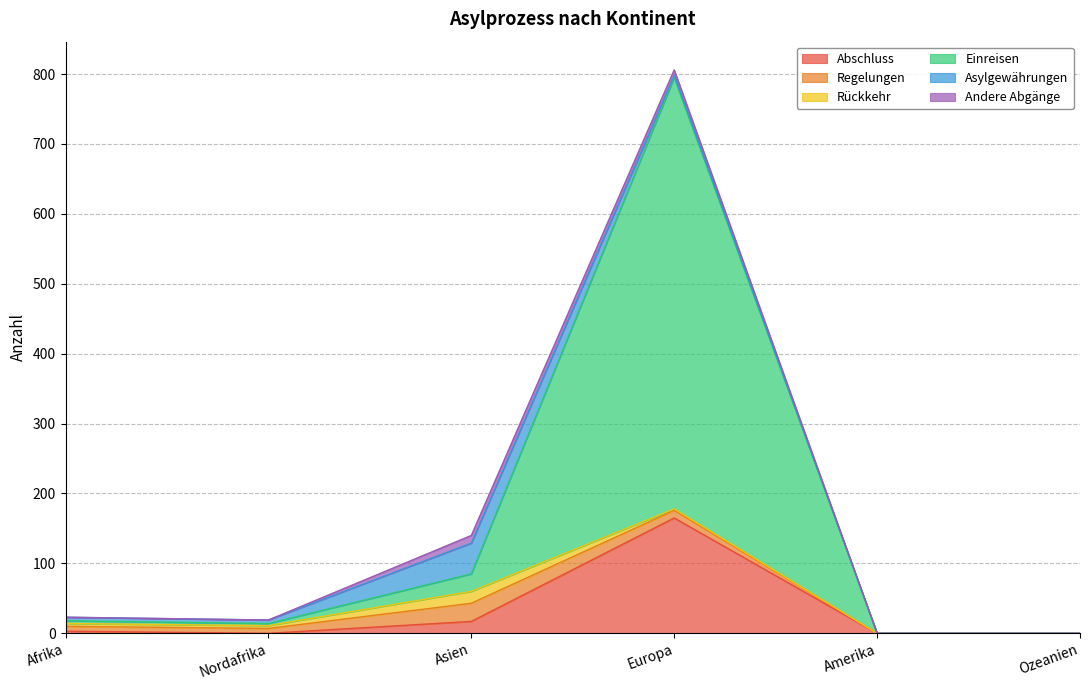

What are all the series names shown in the legend?

Abschluss, Regelungen, Rückkehr, Einreisen, Asylgewährungen, Andere Abgänge